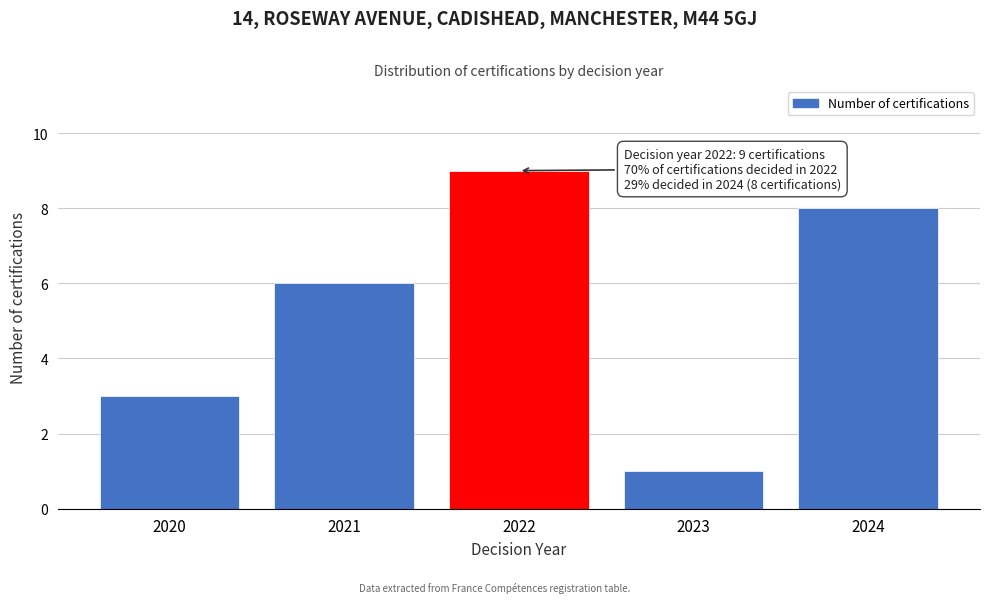

Reading left to right, what are all the values shown in this chart?

2020=3	2021=6	2022=9	2023=1	2024=8